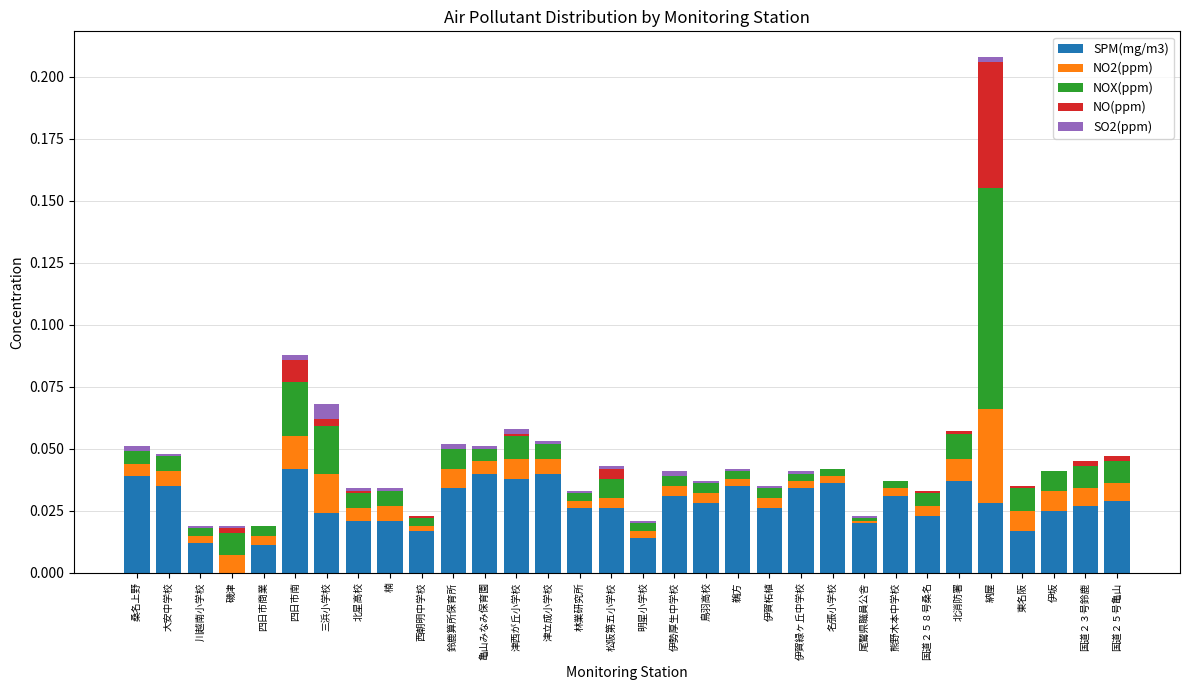

What is the sum of all SPM(mg/m3) values?

0.9